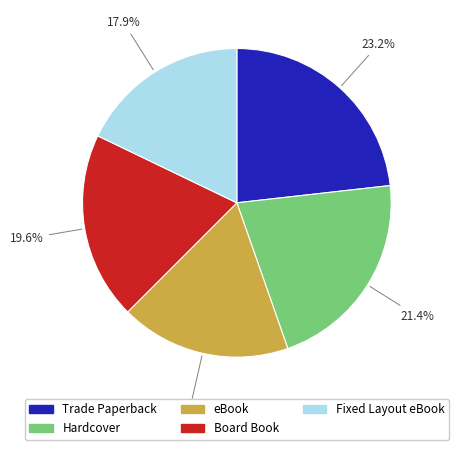

Does Hardcover represent more than half of the total?

No